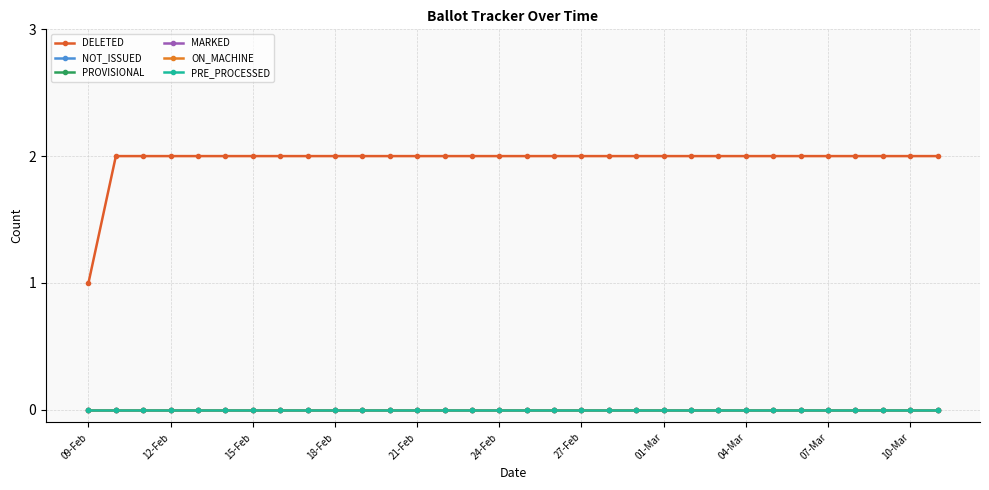

Does the chart have visible grid lines?

Yes